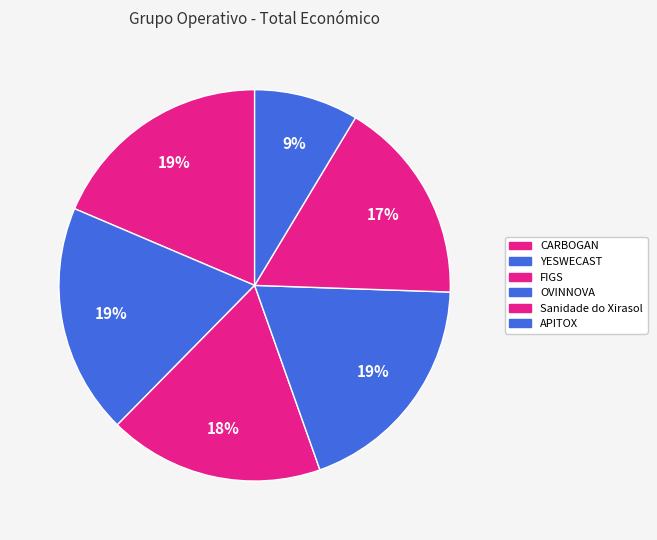

Which category has the smallest portion of the pie?

APITOX